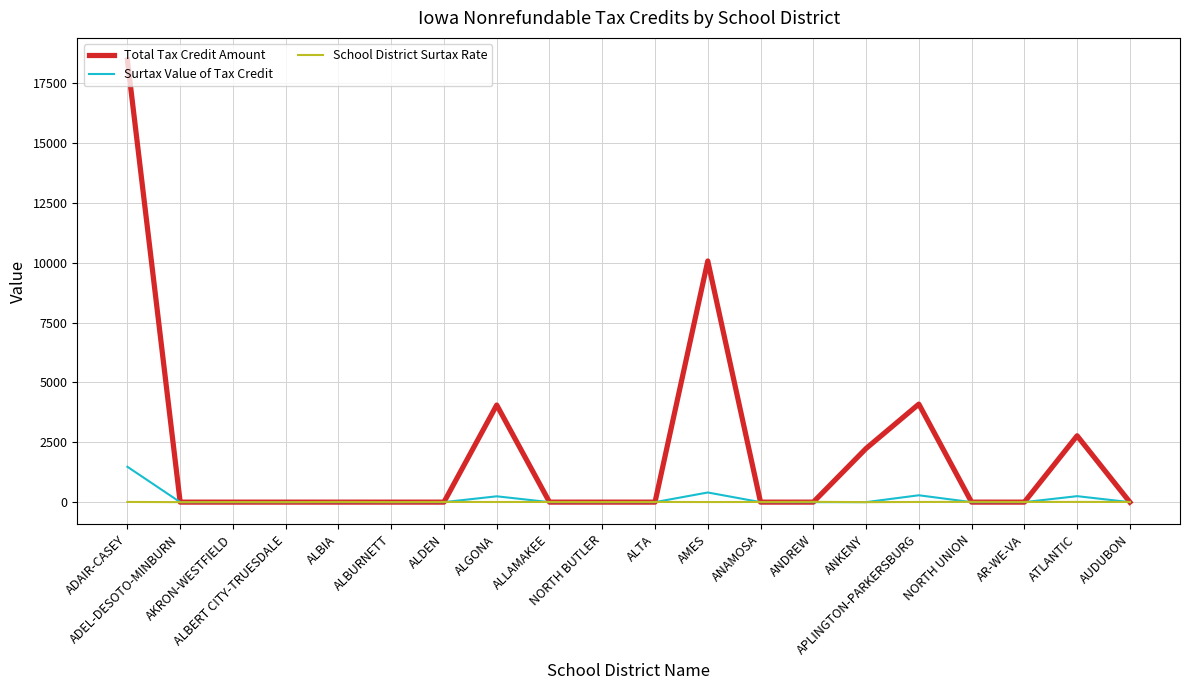

Which series has the widest spread of values?

Total Tax Credit Amount